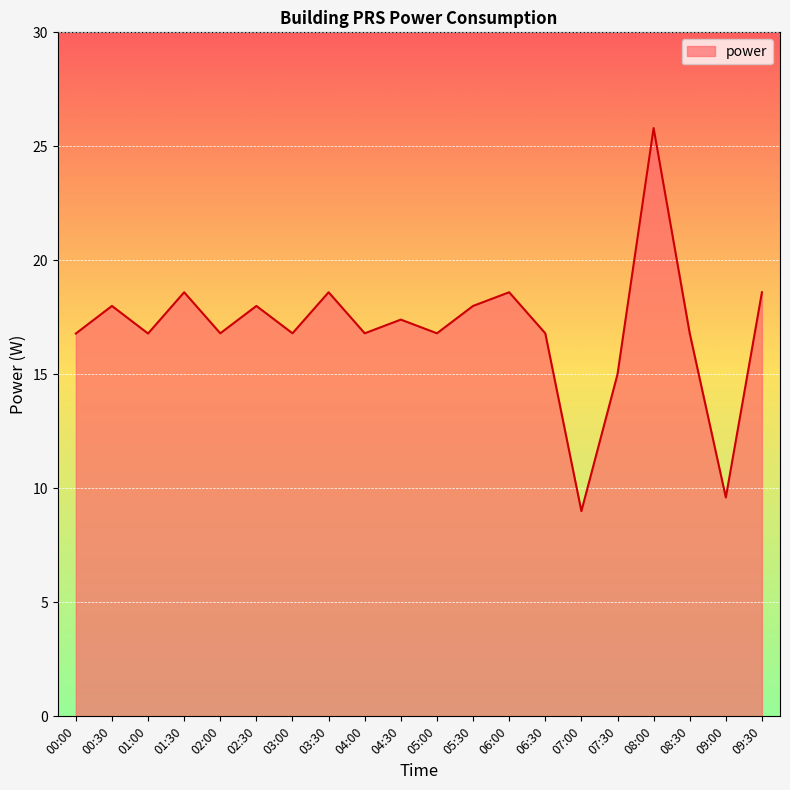

The value at 07:00 is 9.0. True or false?

True